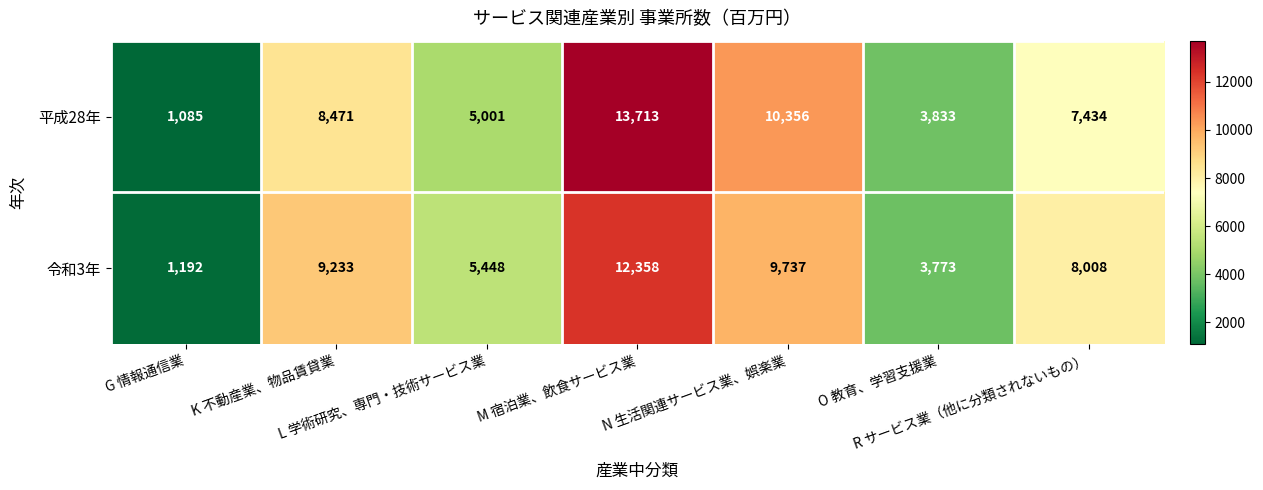

What is the sum of all 令和3年 values?

49749